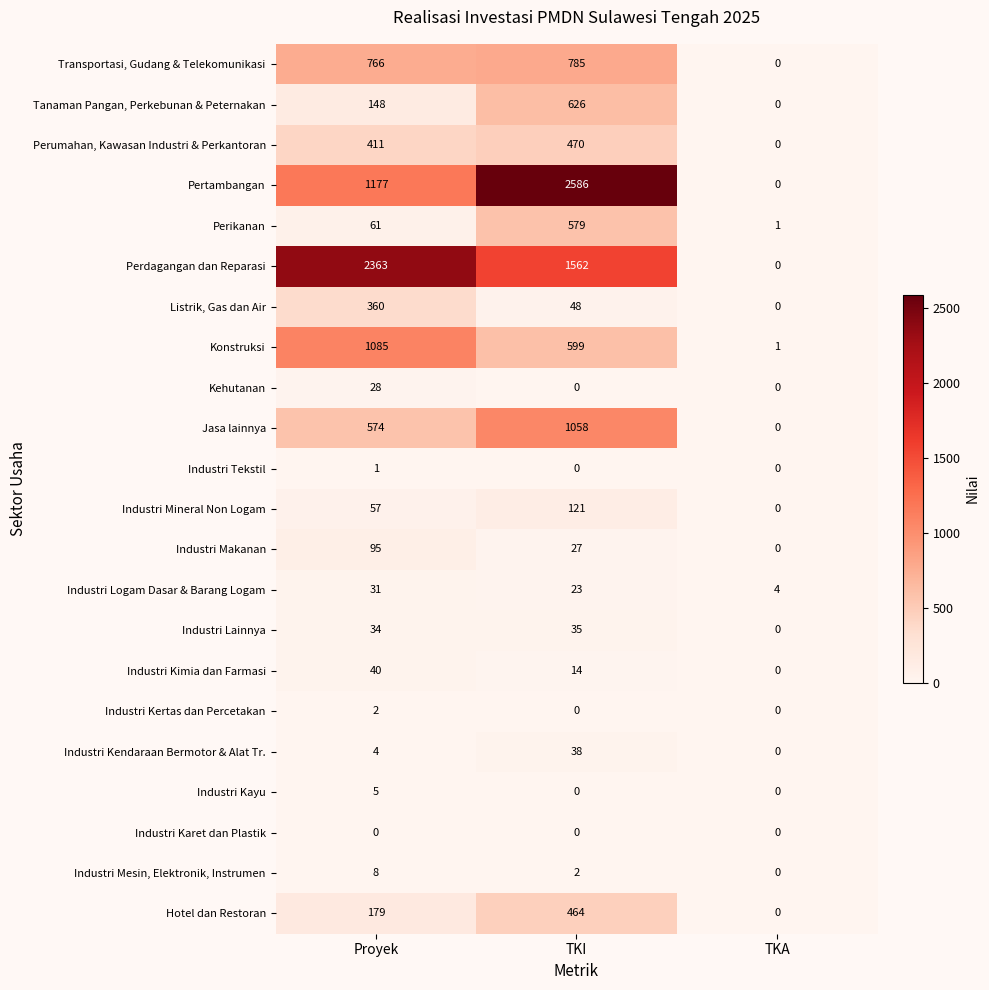

How many data points does each series have?

3